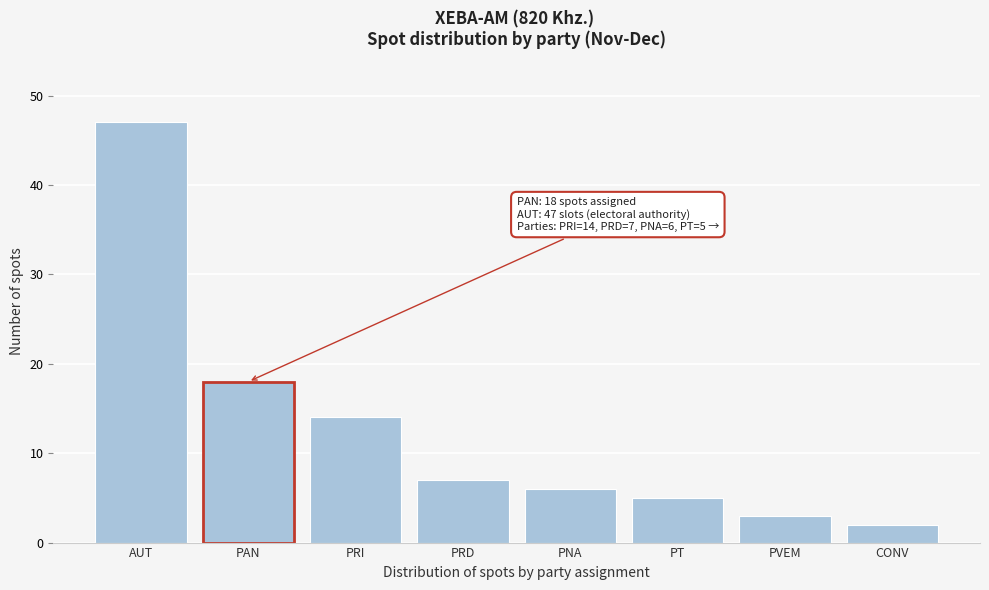

Reading right to left, transcribe all the data shown in this chart.

2	3	5	6	7	14	47